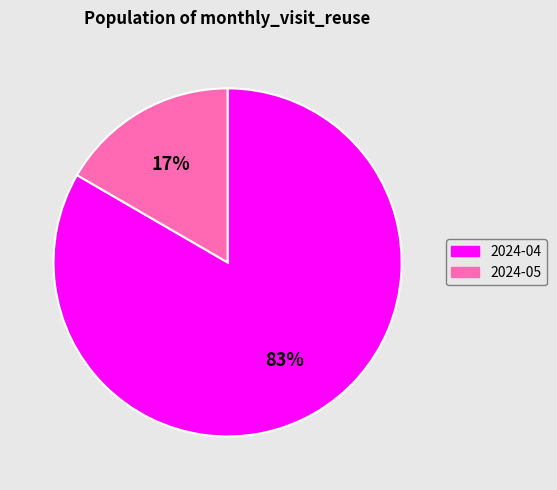

Which category accounts for the majority?

2024-04